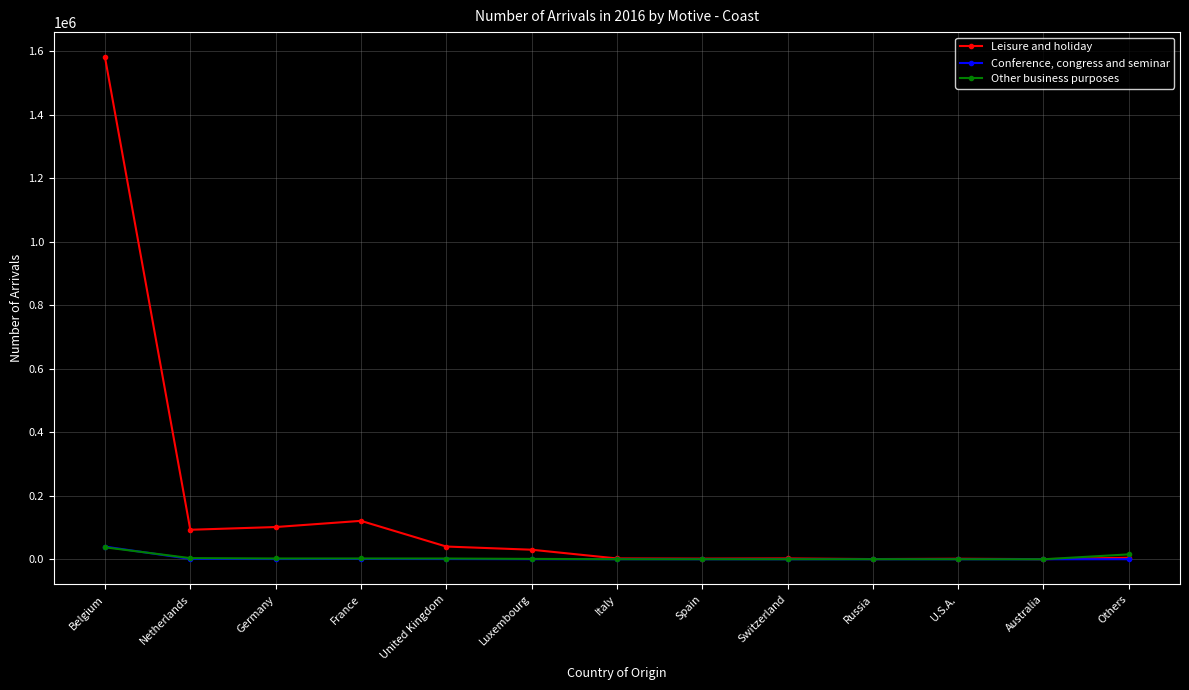

Which series has the largest range (max minus min)?

Leisure and holiday